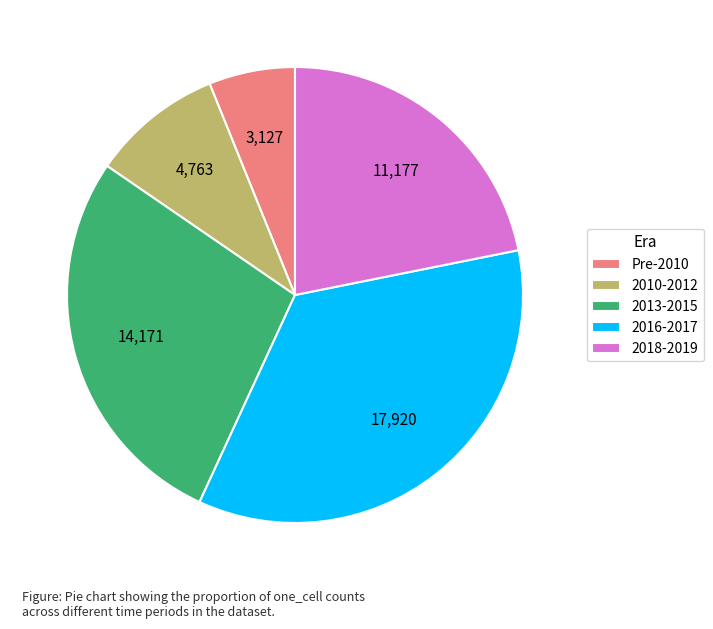

Rank the categories by value from highest to lowest.

2016-2017, 2013-2015, 2018-2019, 2010-2012, Pre-2010